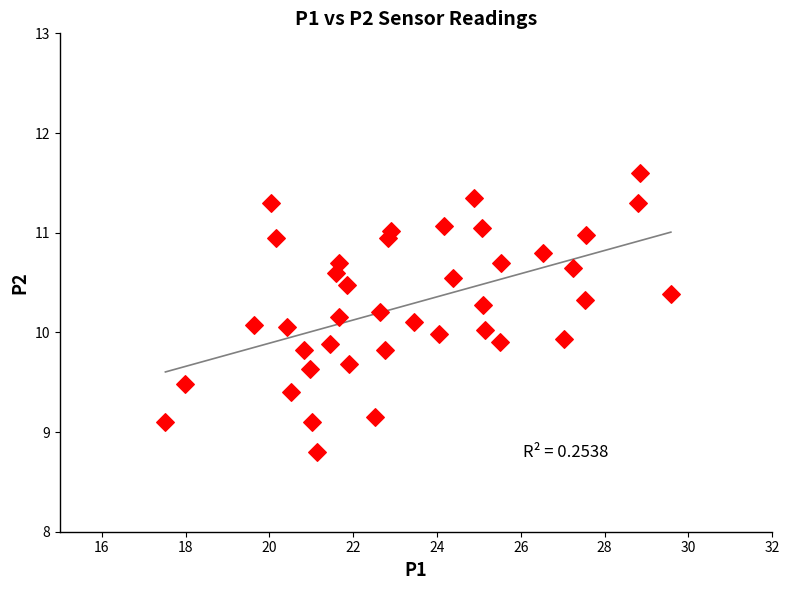

What is the range of X values (max minus min)?

12.1